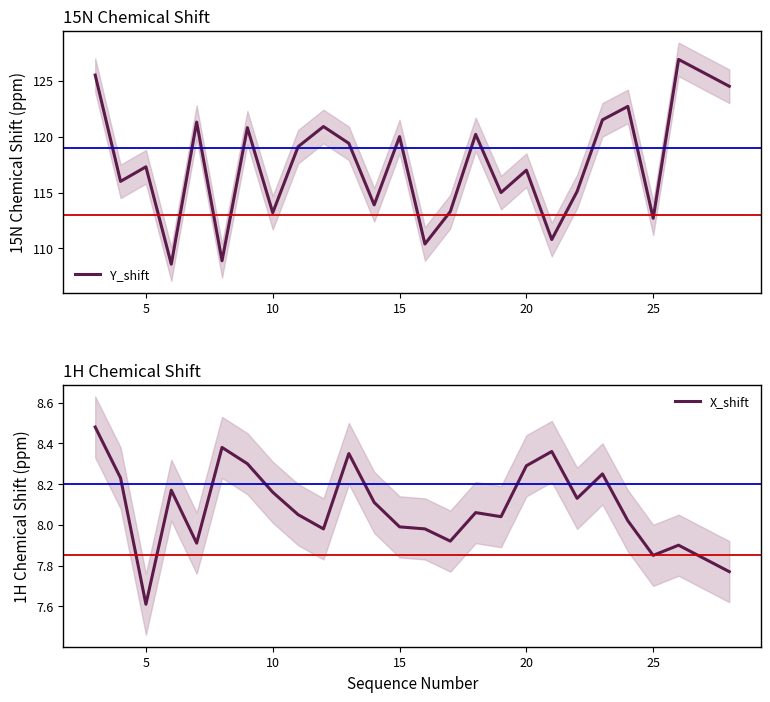

True or false: Y_shift has a value of 203.3 at 15.

False